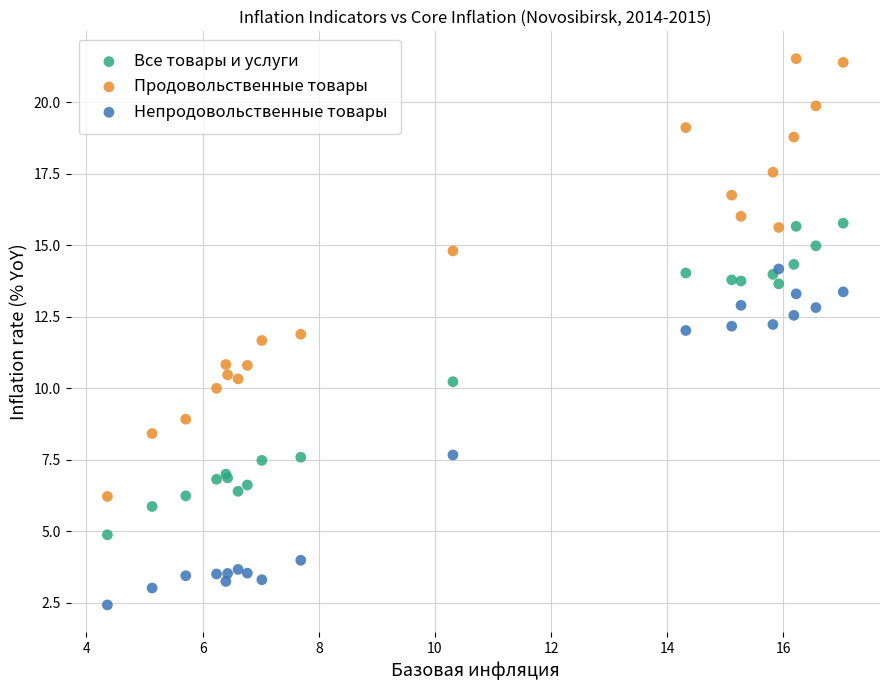

What are all the series names shown in the legend?

Все товары и услуги, Продовольственные товары, Непродовольственные товары